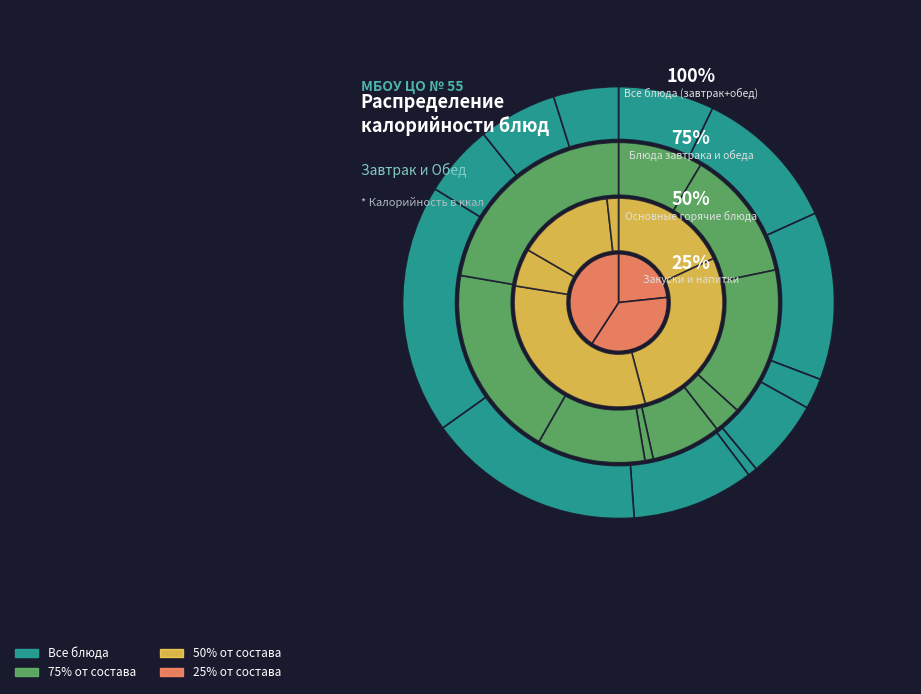

Is it true that Батон йодированный (завтрак) is 1% of the pie?

False